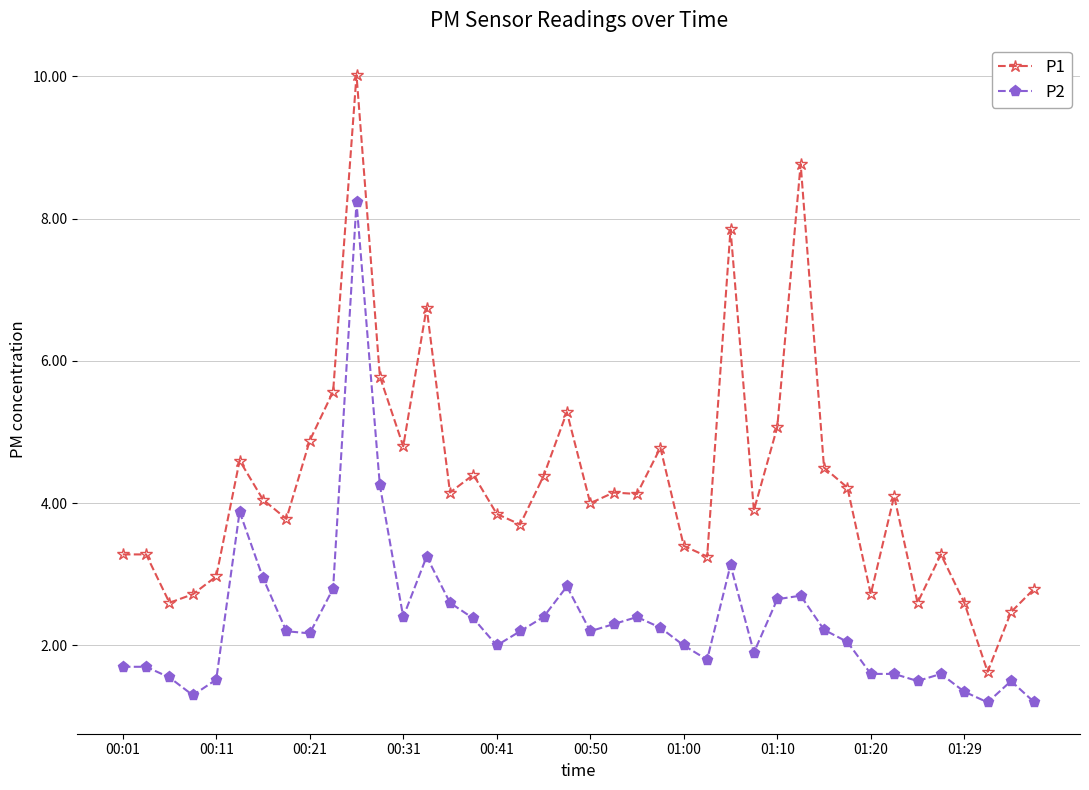

At how many categories does at least one series exceed 1?

40